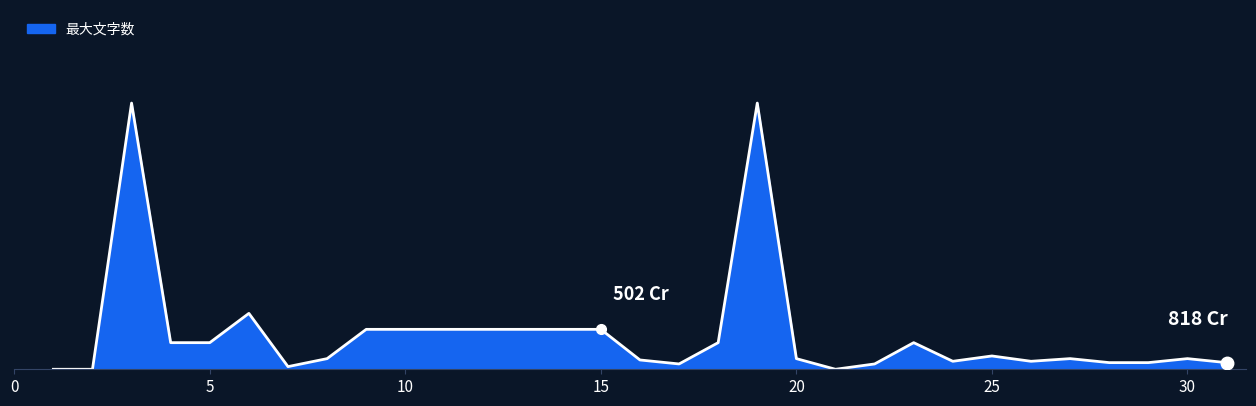

Does the chart have visible grid lines?

No